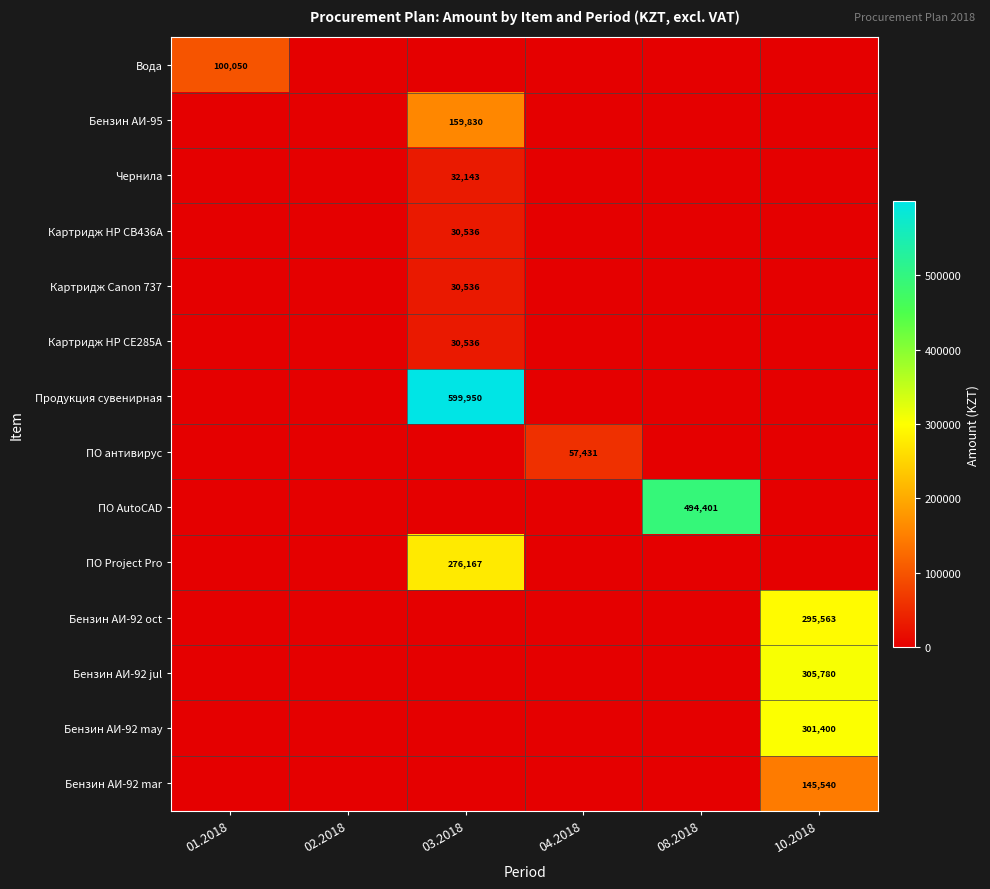

The value of Чернила at 03.2018 is 54393. True or false?

False